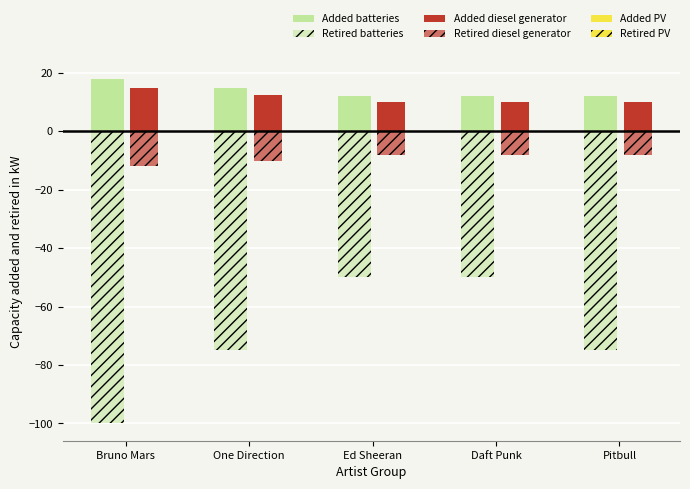

Are the bars grouped side by side (vs. stacked)?

Yes